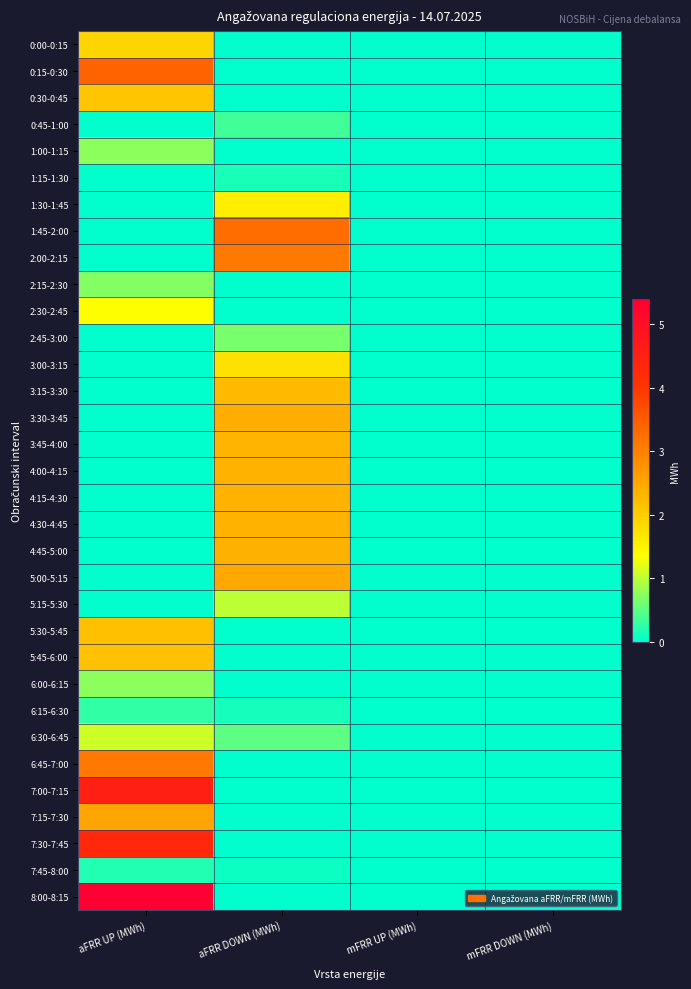

Which category has the highest value across all series?

aFRR UP (MWh)